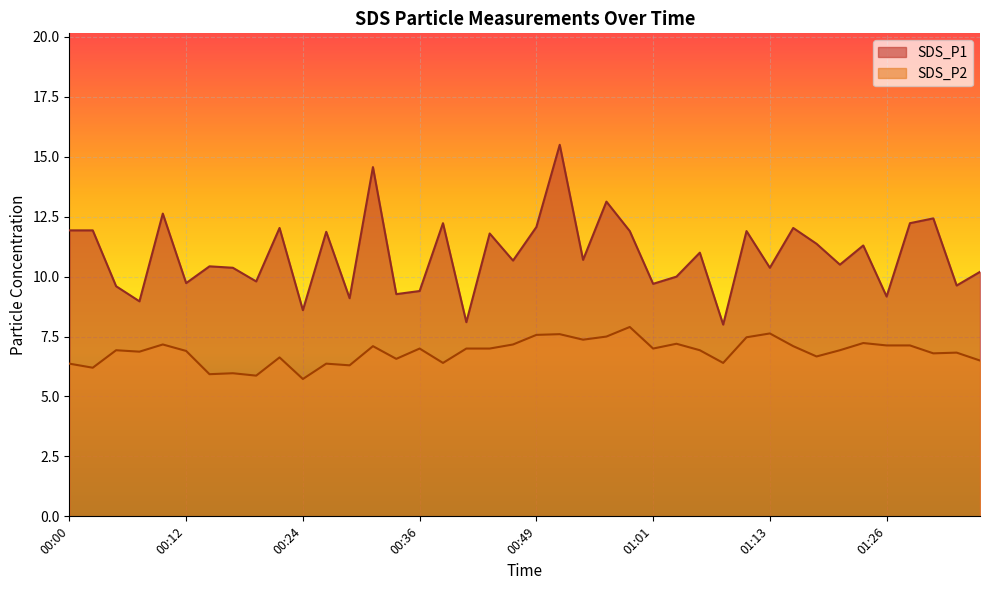

What is the sum of the SDS_P1 values at 01:03 and 00:07?

19.0